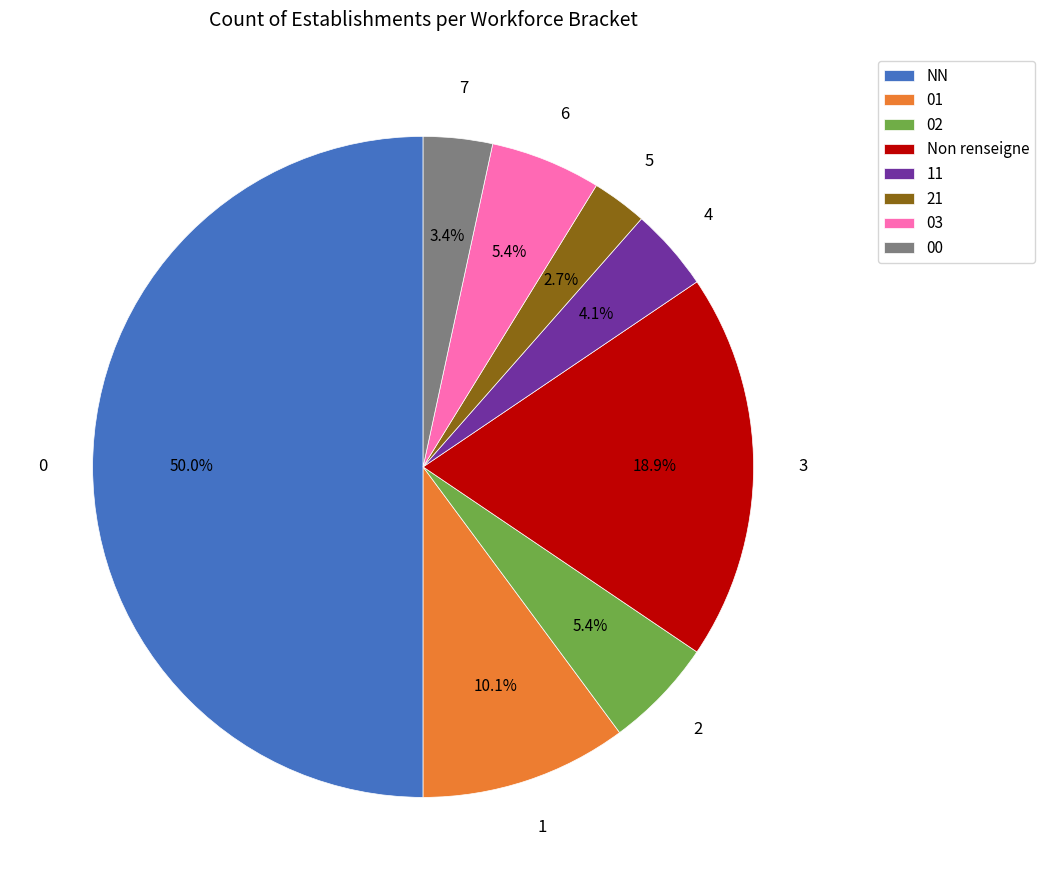

What portion of the pie excludes NN?

50.0%